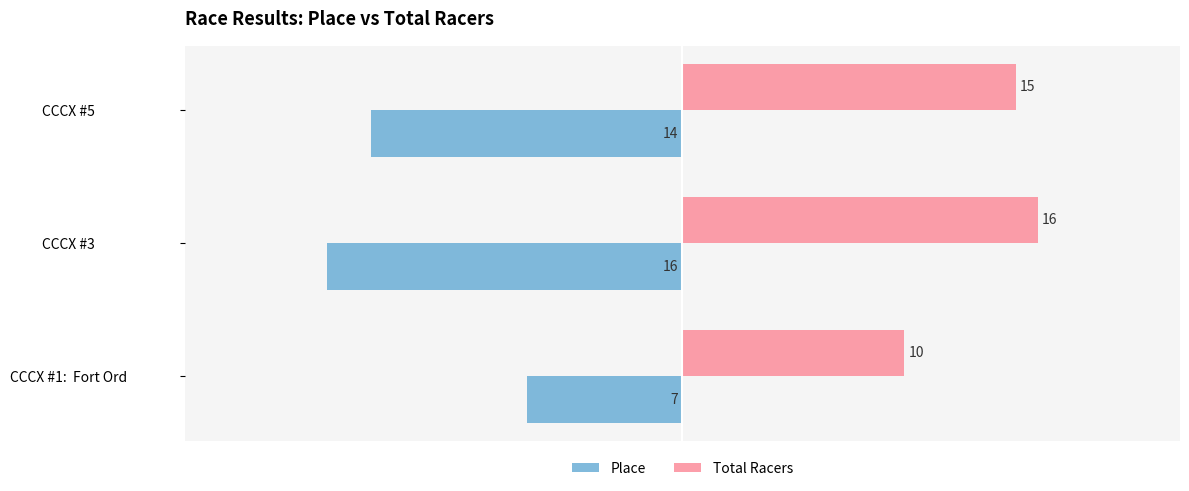

What is the spread (max minus min) of values at CCCX #5?

29